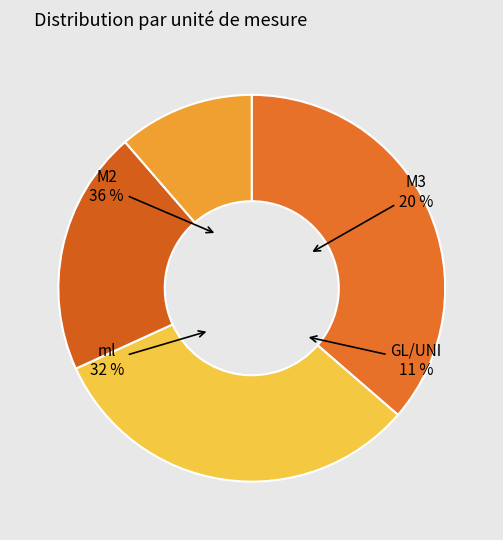

True or false: GL/UNI accounts for 2% of the total.

False